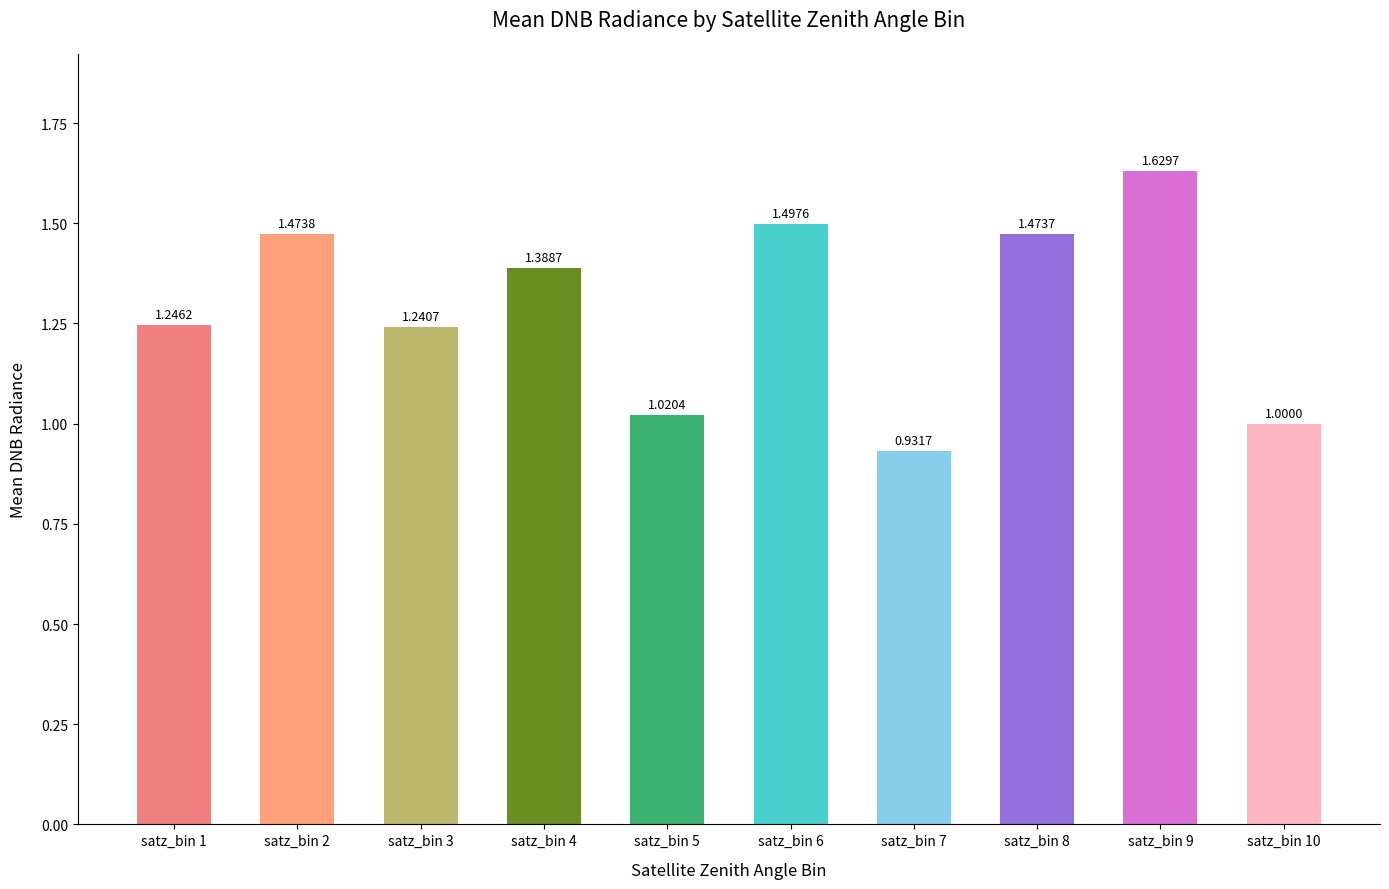

Rank the categories by value from lowest to highest.

satz_bin 7, satz_bin 10, satz_bin 5, satz_bin 3, satz_bin 1, satz_bin 4, satz_bin 8, satz_bin 2, satz_bin 6, satz_bin 9